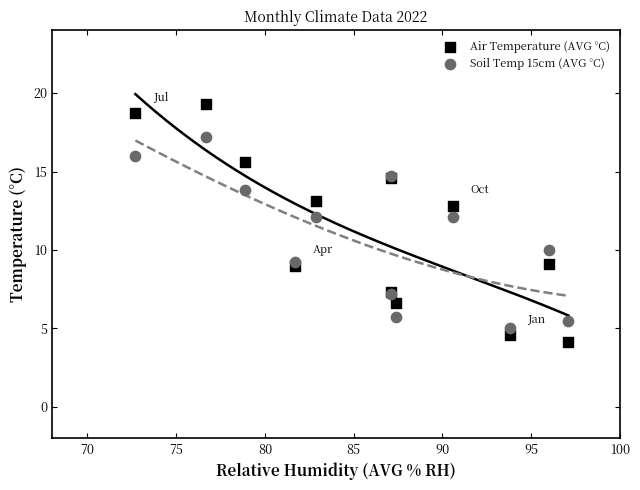

Which series reaches the minimum Y coordinate?

Air Temperature (AVG °C)